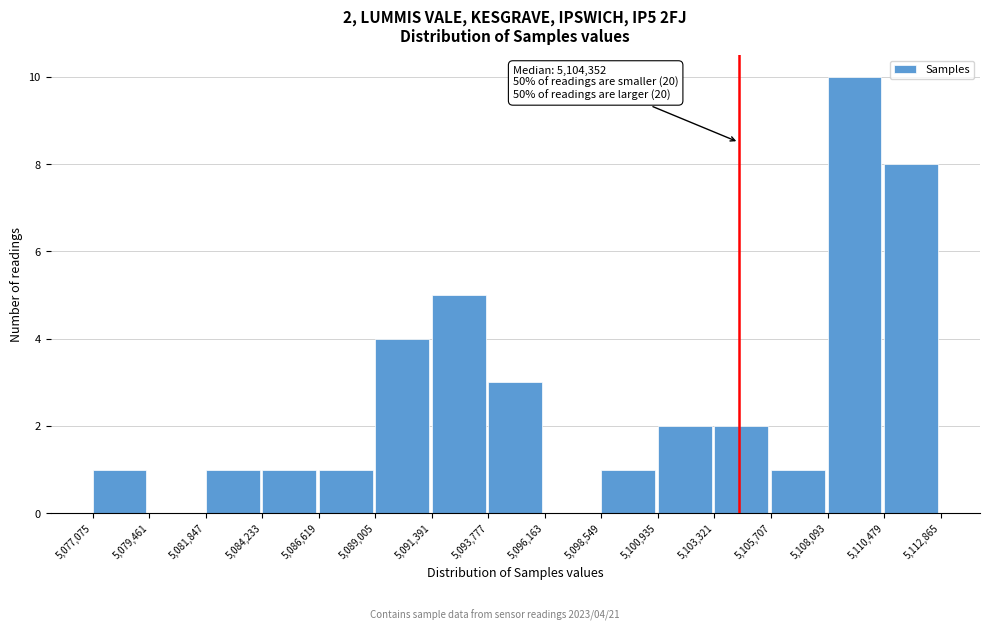

Which range on the x-axis has the tallest bar?

5,108,093 to 5,110,479